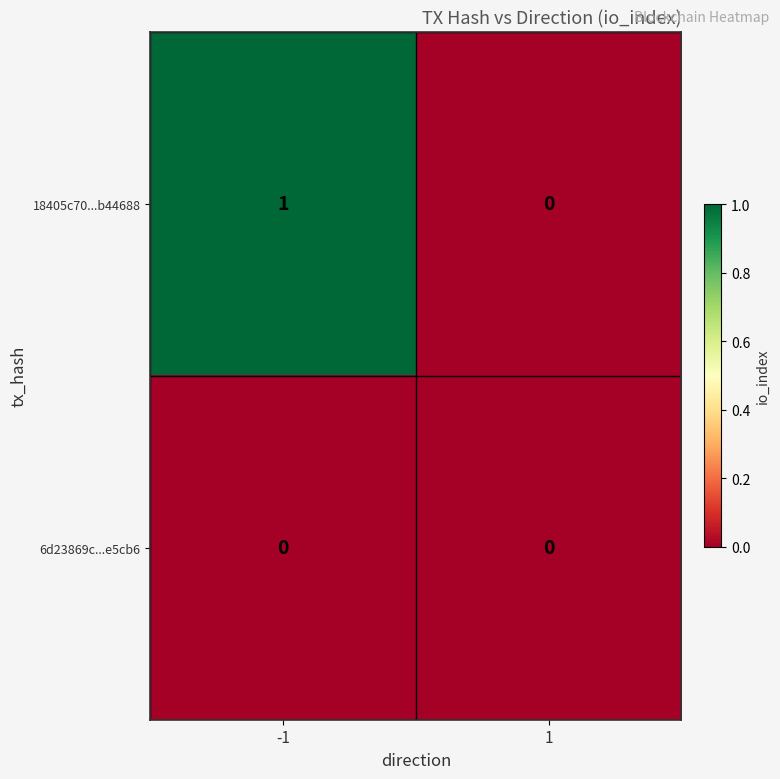

What is the total value across all series at -1?

1